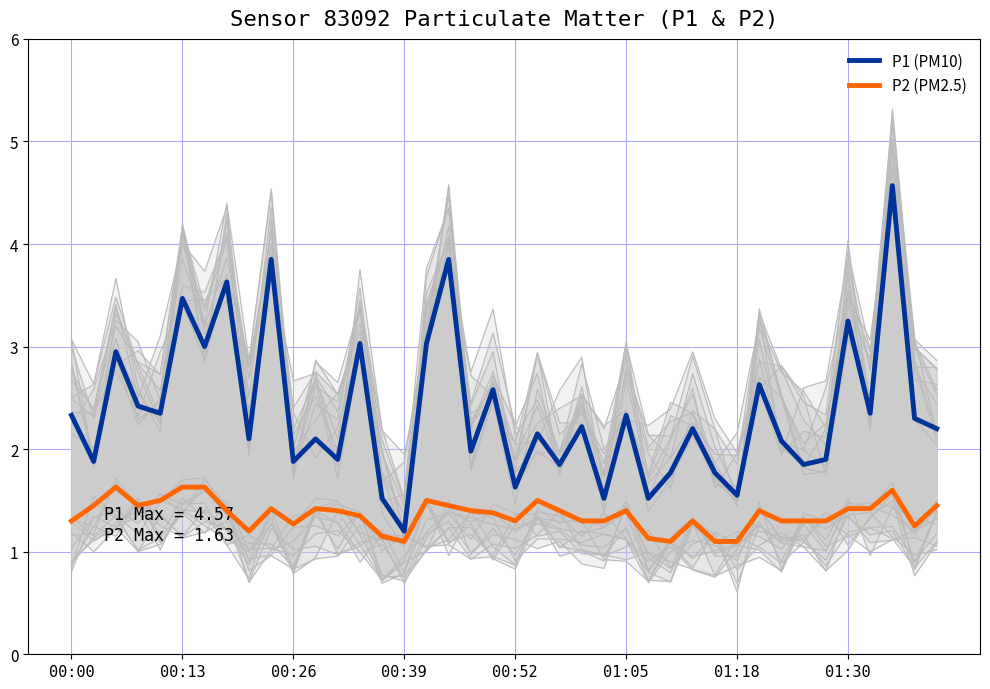

What is the difference between the second highest and second lowest values in the P1 (PM10) series?

2.3